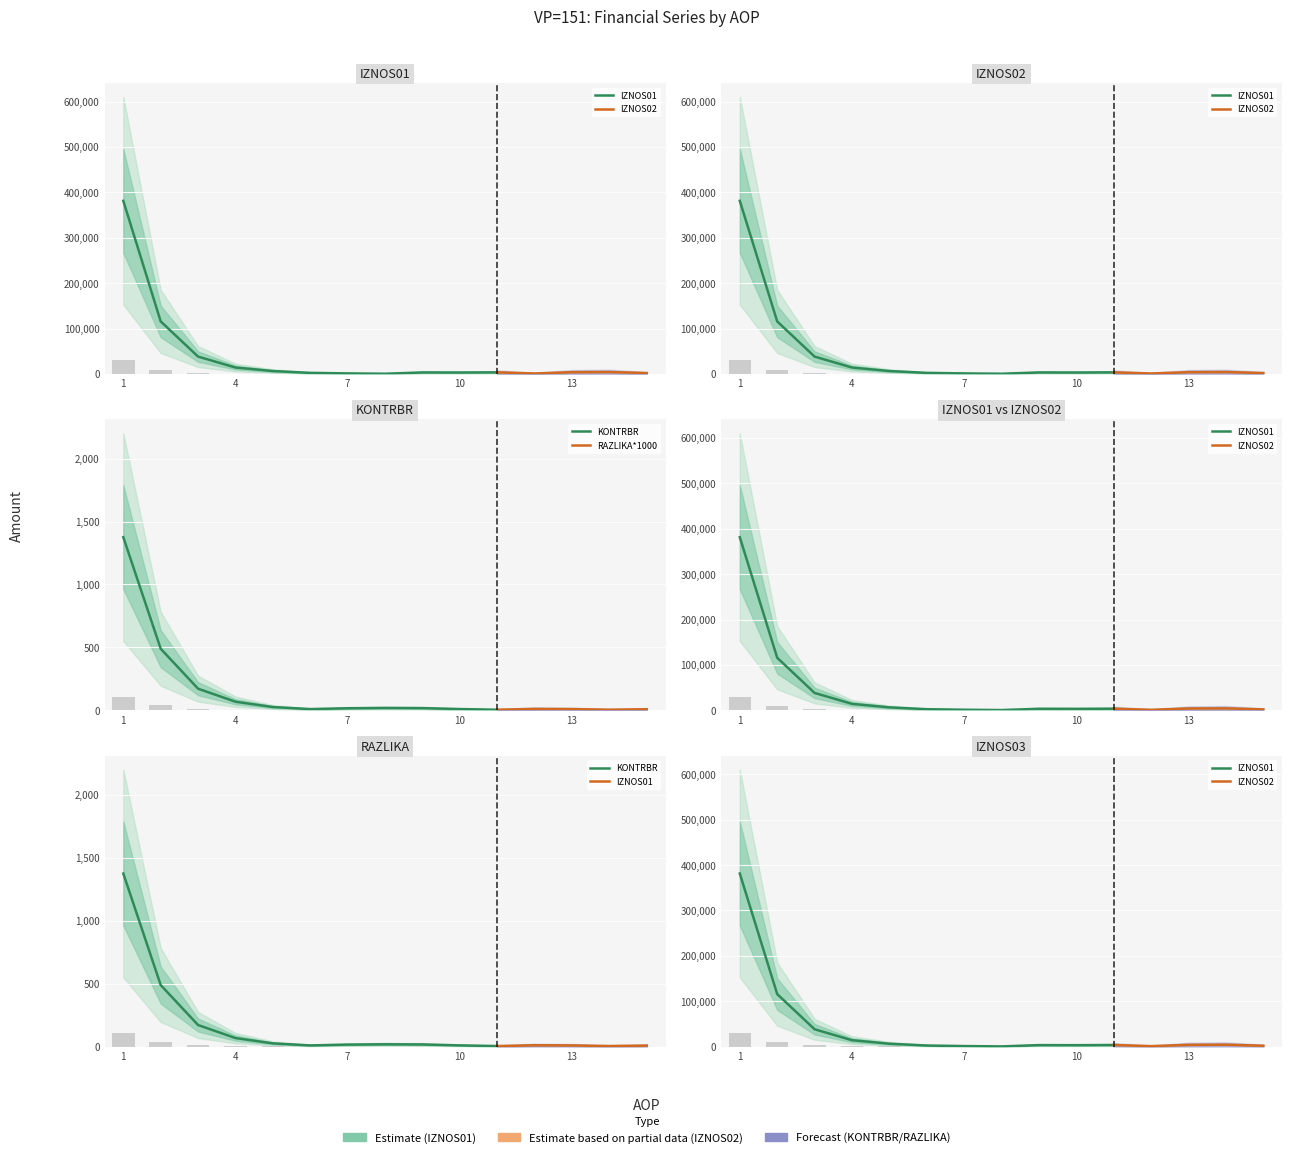

Between 7 and 11, which is larger?

11